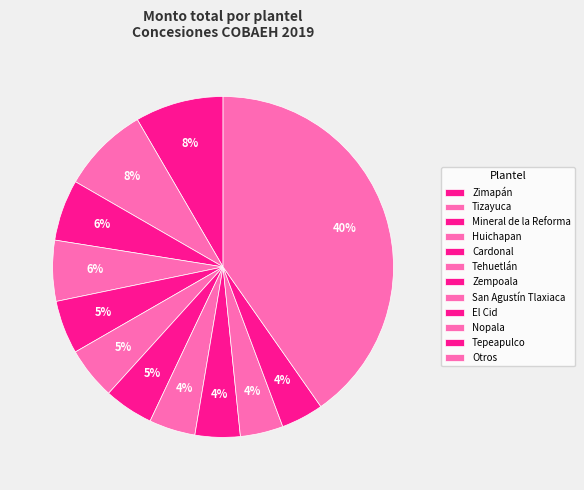

How many slices are in this pie chart?

12